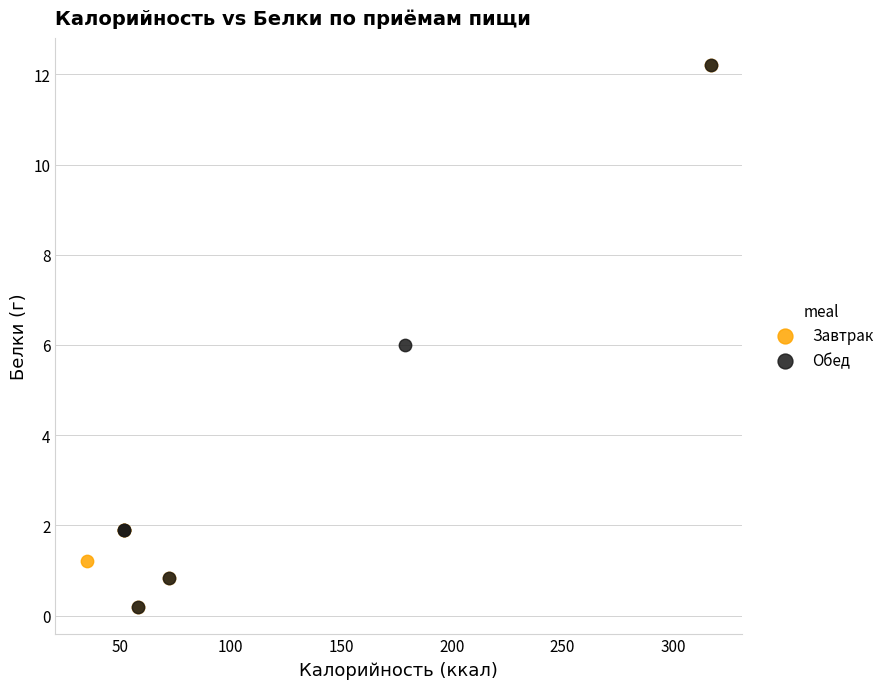

What are all the series names shown in the legend?

Завтрак, Обед